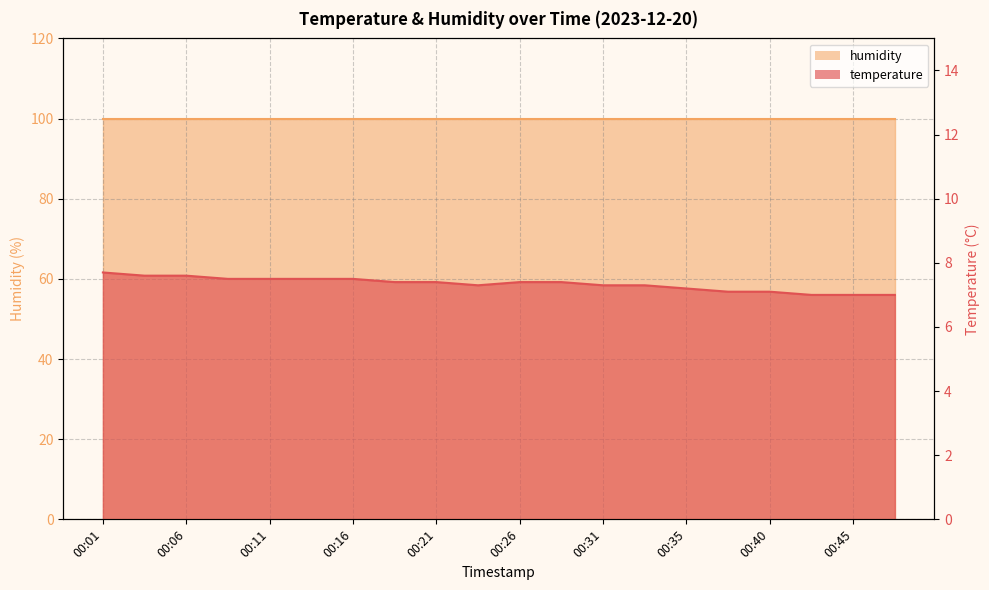

How many interior local valleys (lower than both neighbors) does the data have?

1